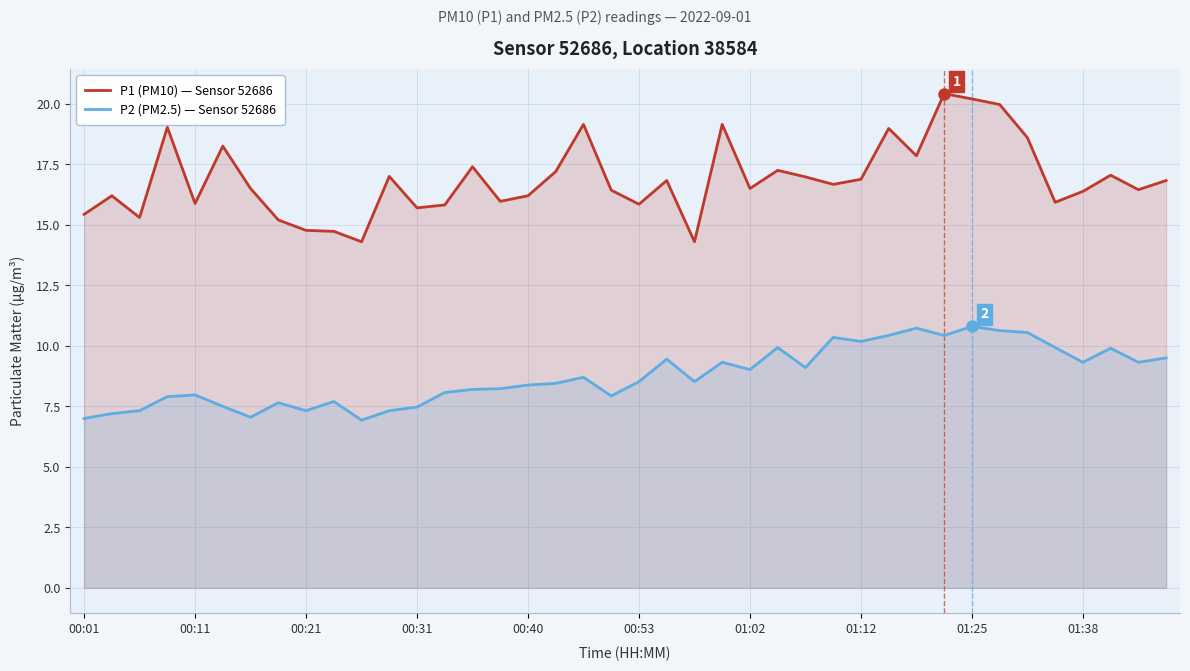

List the series in order of their overall mean, lowest first.

P2 (PM2.5) — Sensor 52686, P1 (PM10) — Sensor 52686